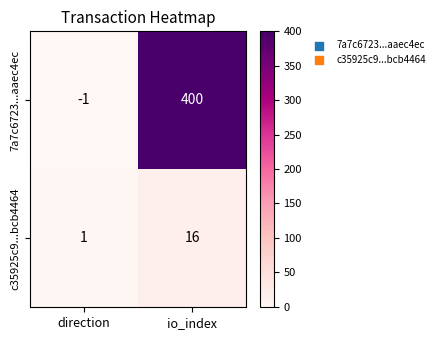

What is the difference between the maximum and minimum values in the c35925c9...bcb4464 series?

15